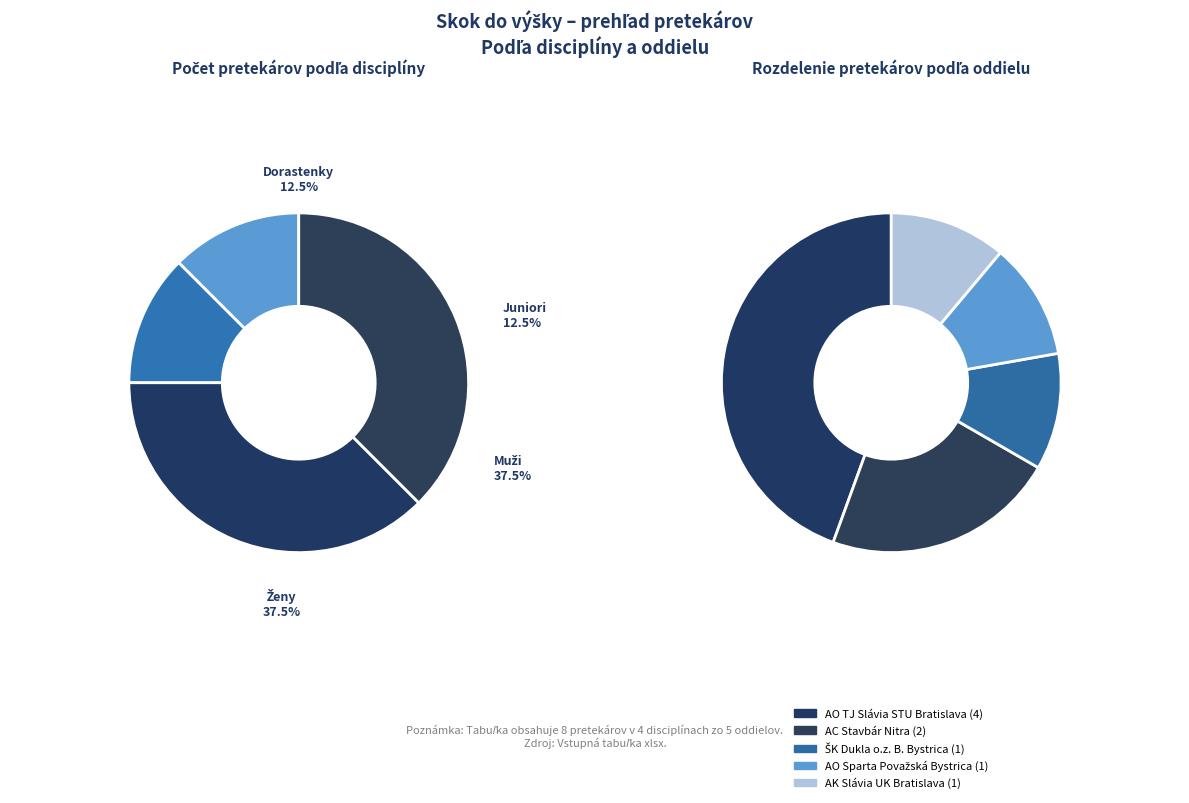

What is the ratio of the value at Dorastenky to the value at Juniori?

1.0